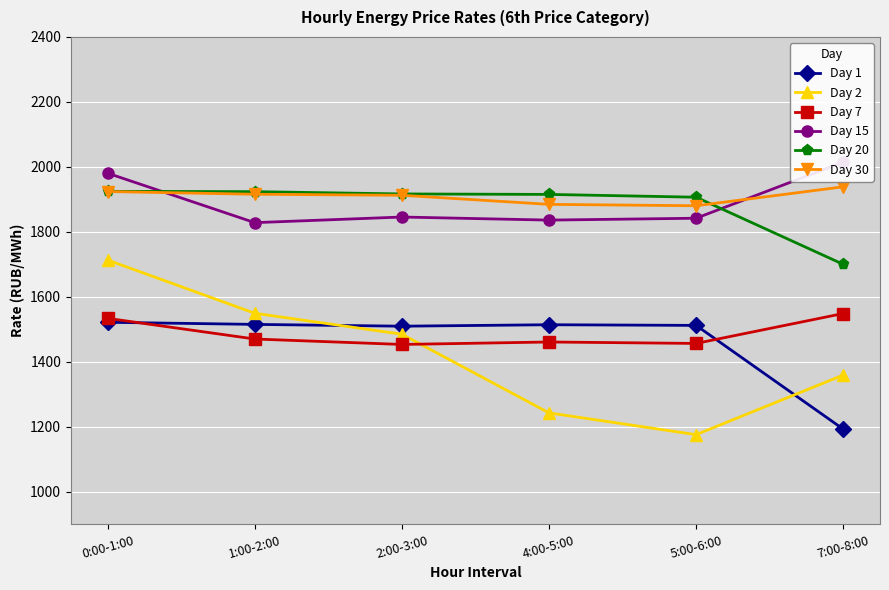

In Day 7, how many points are higher than both neighbors (excluding endpoints)?

1